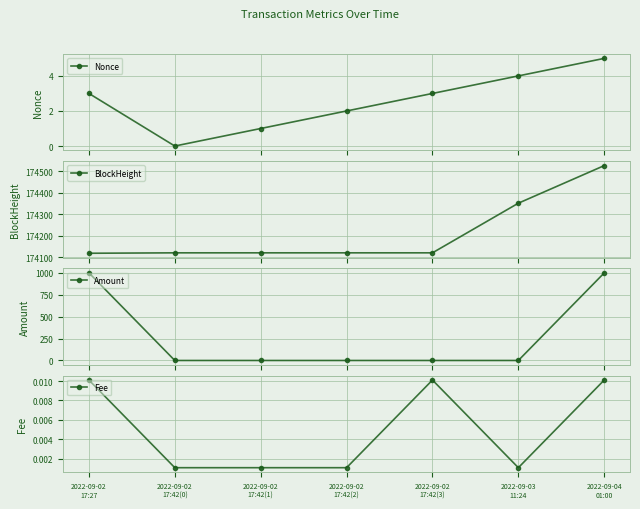

Does the chart display data point markers on the line(s)?

Yes